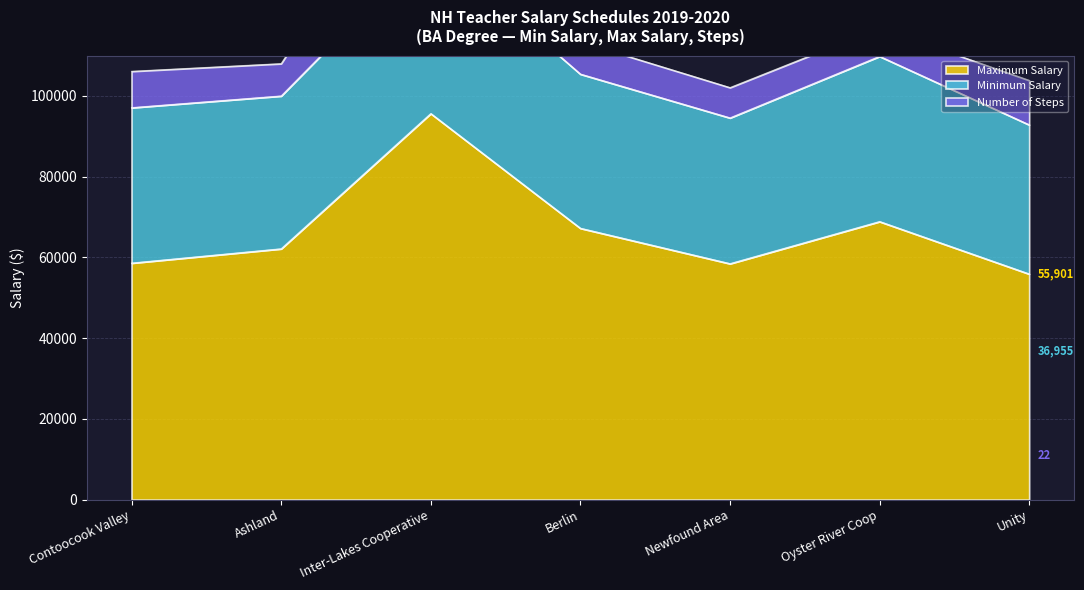

The value of Maximum Salary at Ashland is 38957. True or false?

False